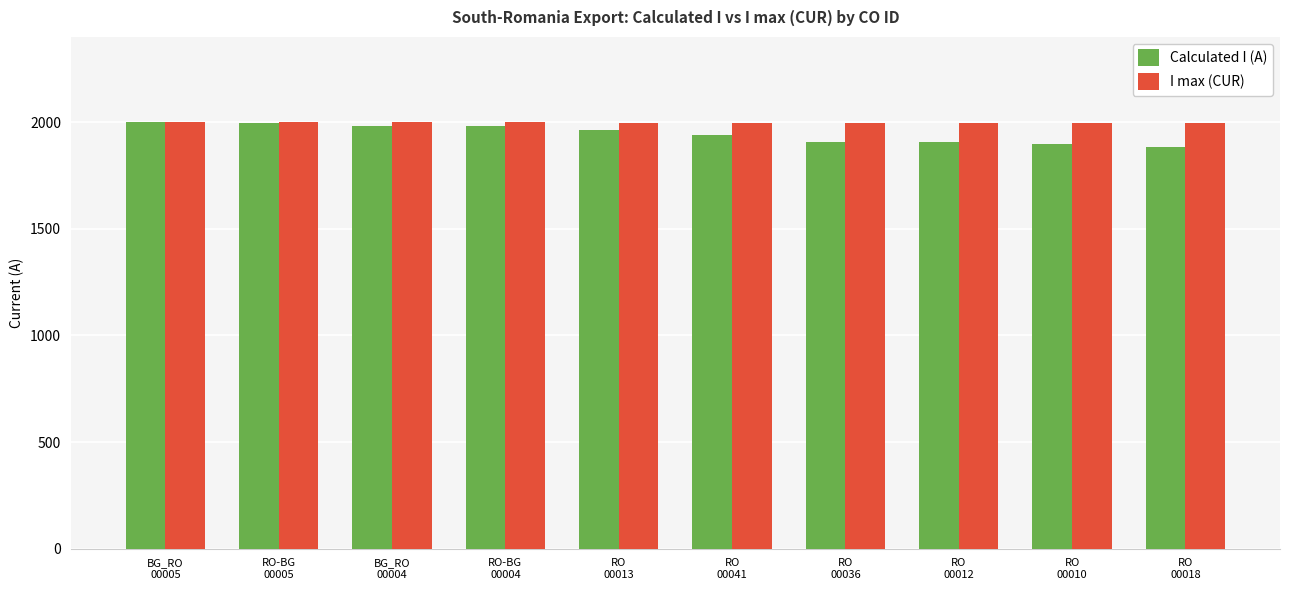

What is the maximum value for Calculated I (A)?

1999